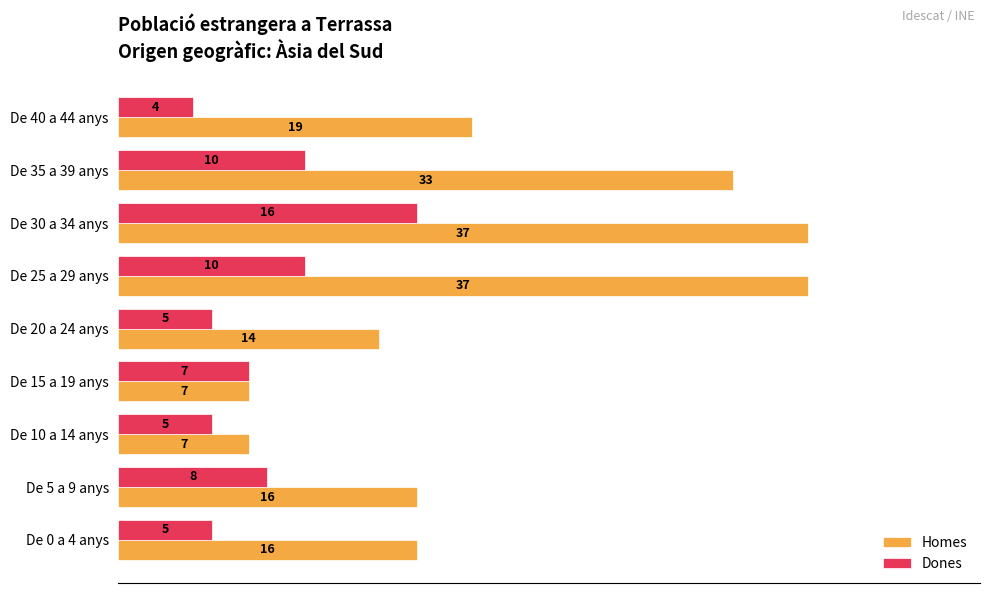

Between De 5 a 9 anys and De 25 a 29 anys, which series saw the biggest shift?

Homes